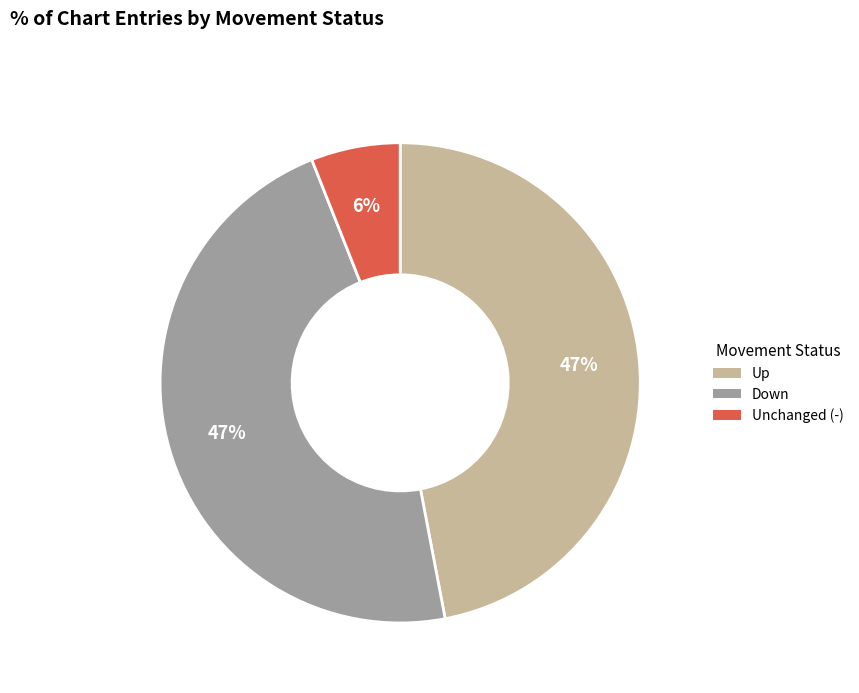

How many segments does this pie chart have?

3